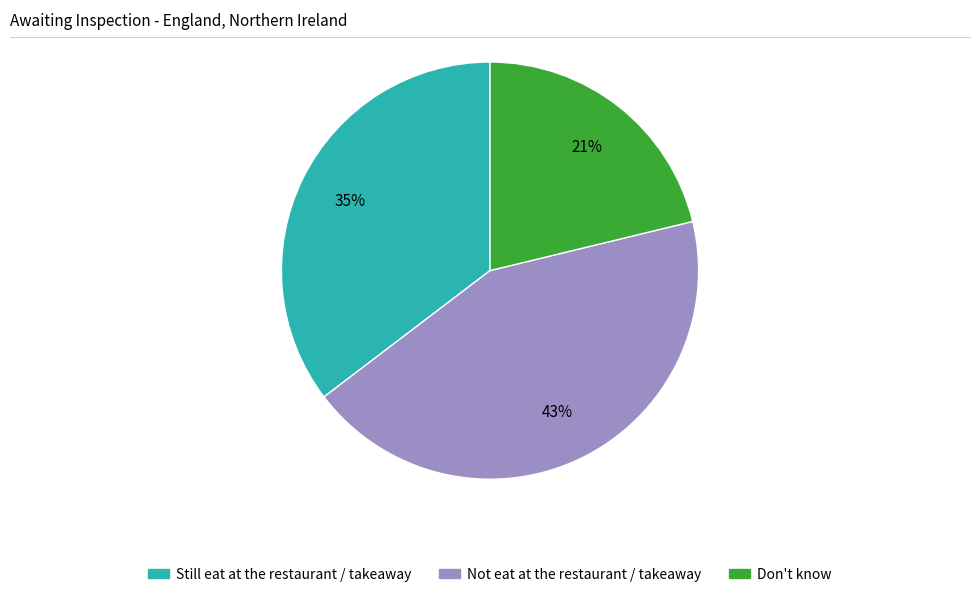

Between Still eat at the restaurant / takeaway and Not eat at the restaurant / takeaway, which is larger?

Not eat at the restaurant / takeaway